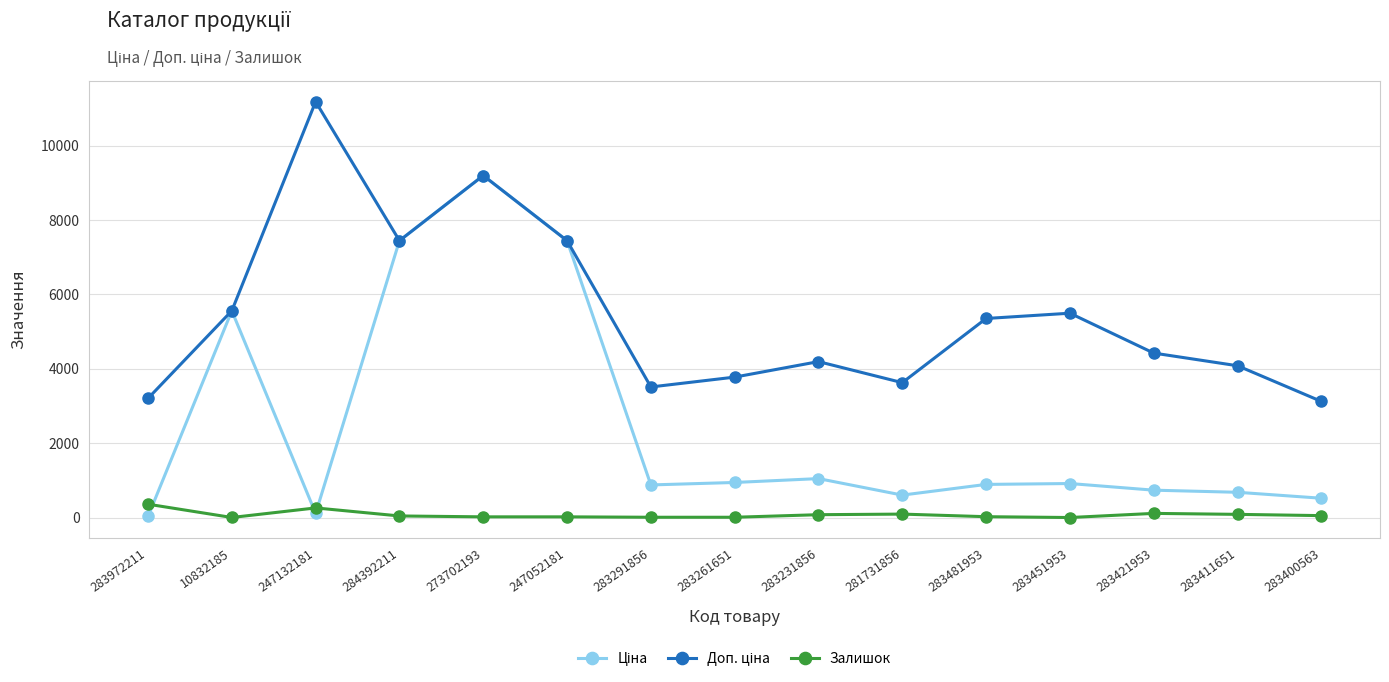

Which category has the highest value across all series?

247132181